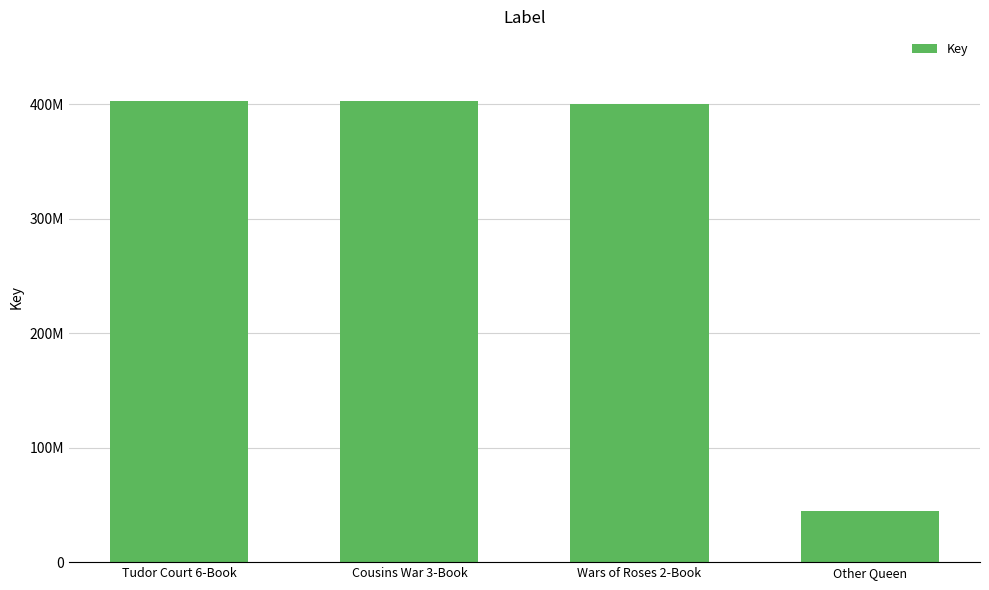

Are the bars horizontal?

No